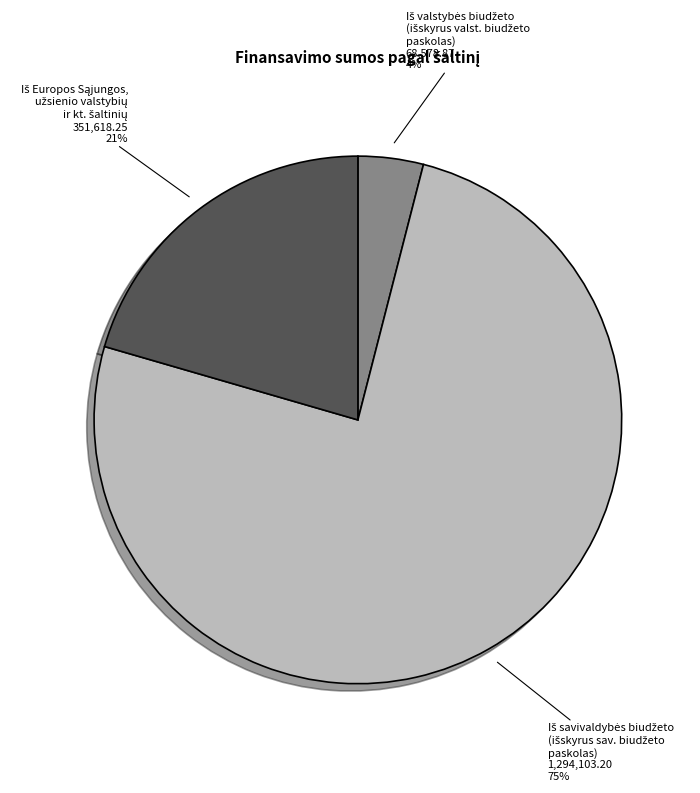

To the nearest percent, what is the average slice percentage?

33%